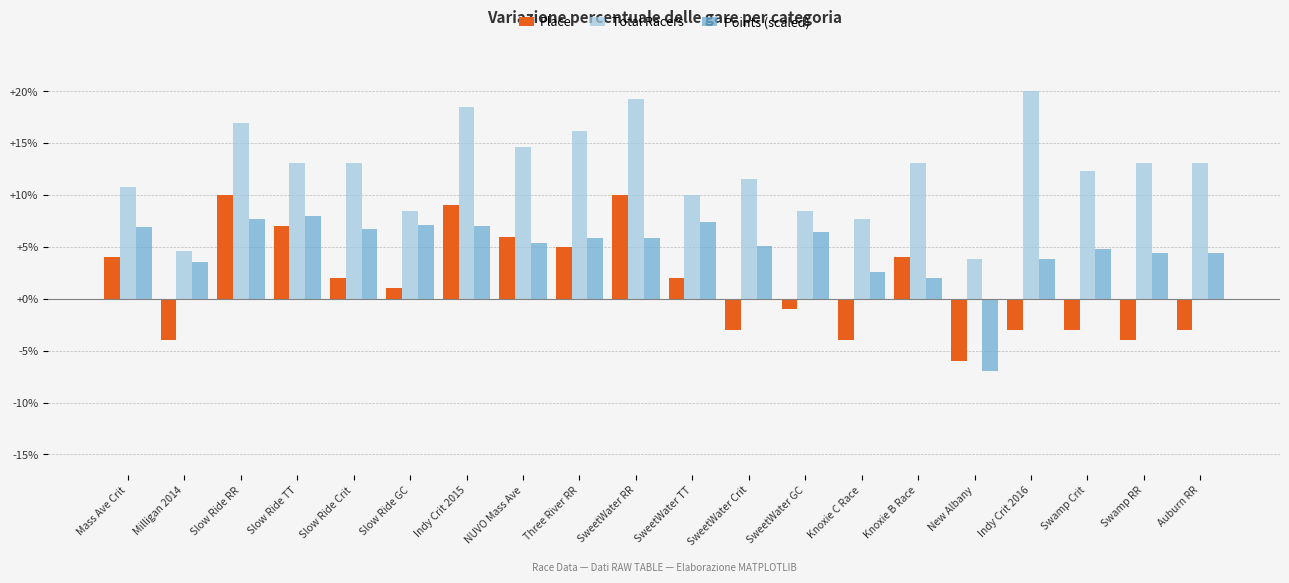

What is the label of the 19th bar from the right?

Milligan 2014